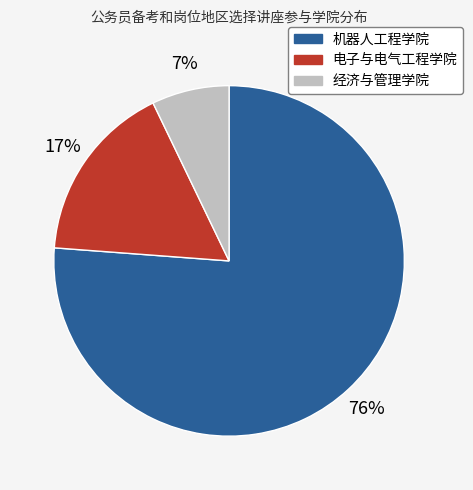

Does 机器人工程学院 represent more than half of the total?

Yes